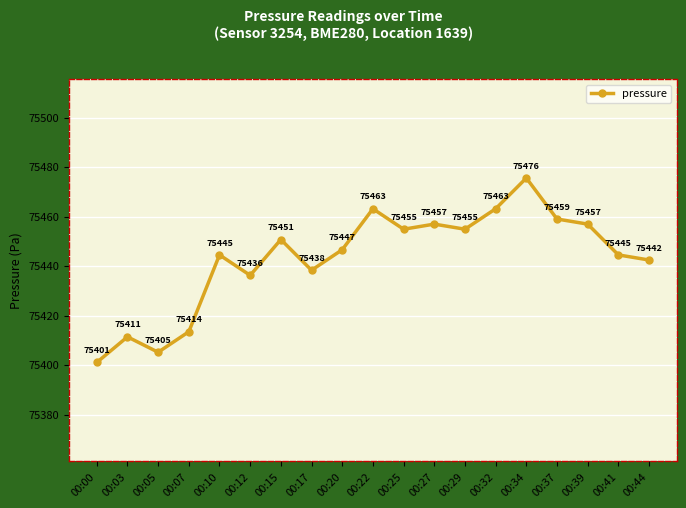

What is the minimum value shown in the chart?

75401.1